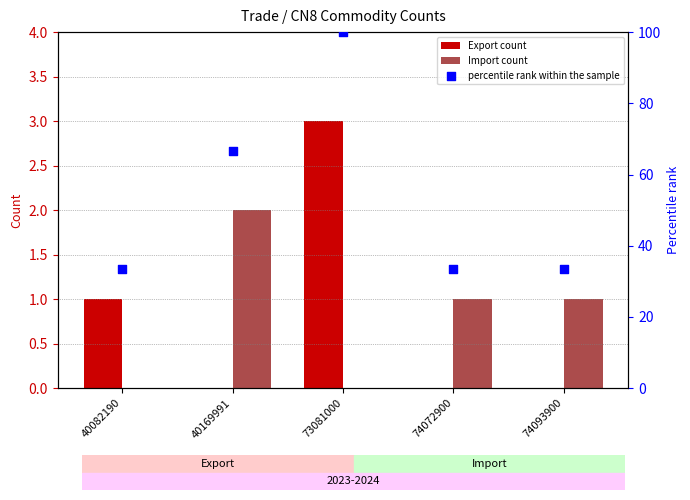

At how many categories does at least one series exceed 88?

1